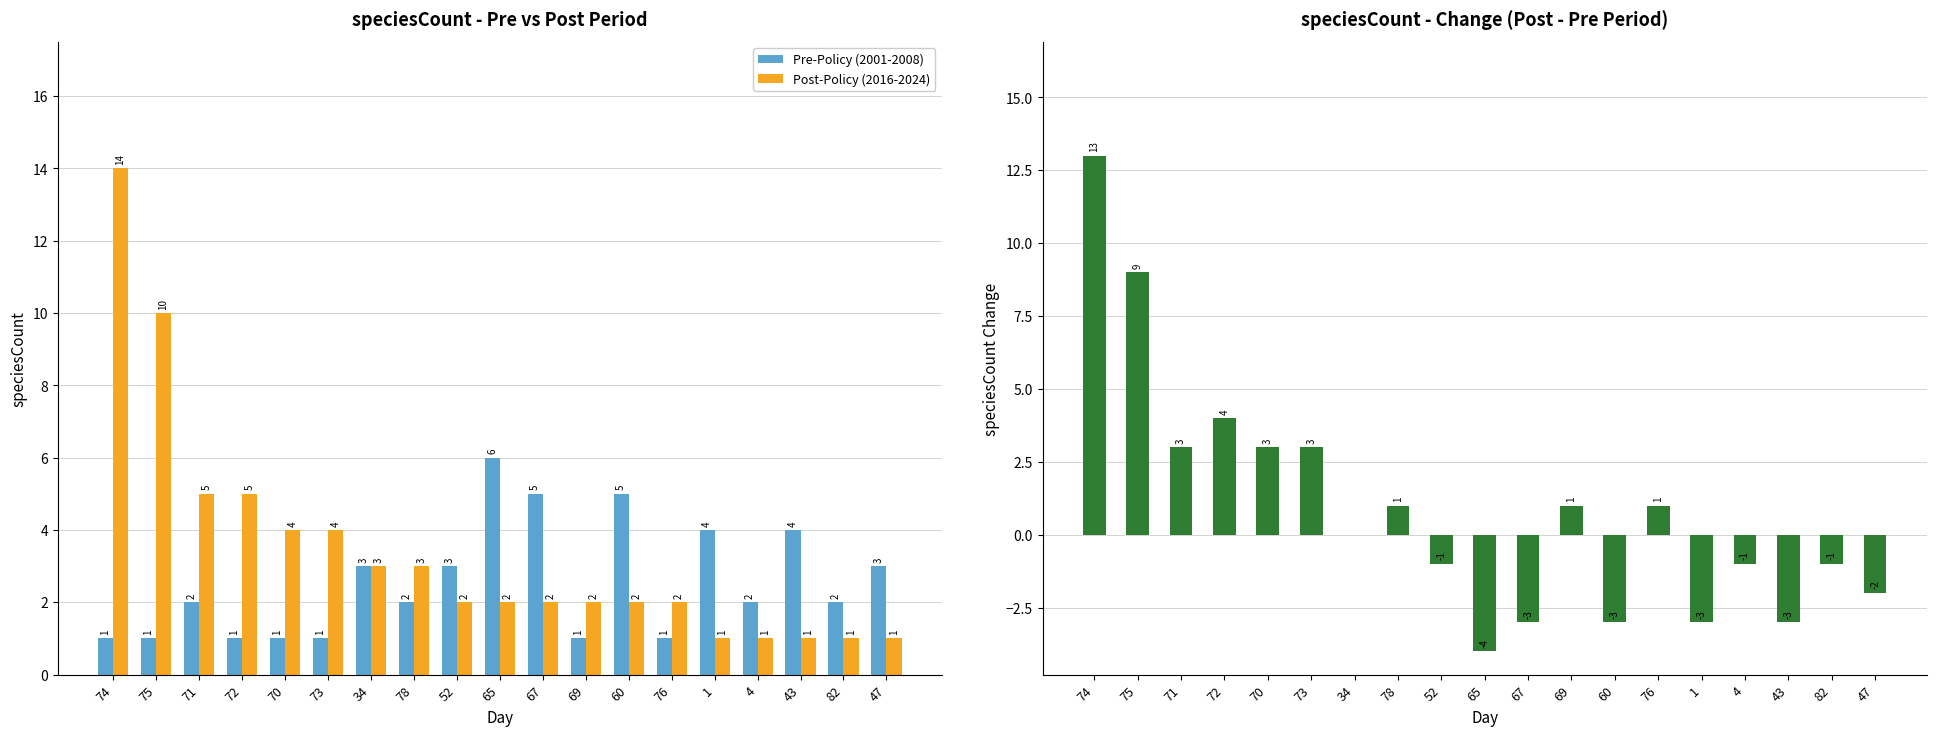

Reading left to right, extract all data points from this chart.

Pre-Policy (2001-2008): 1	1	2	1	1	1	3	2	3	6	5	1	5	1	4	2	4	2	3
Post-Policy (2016-2024): 14	10	5	5	4	4	3	3	2	2	2	2	2	2	1	1	1	1	1
Change (Post - Pre): 13	9	3	4	3	3	0	1	-1	-4	-3	1	-3	1	-3	-1	-3	-1	-2